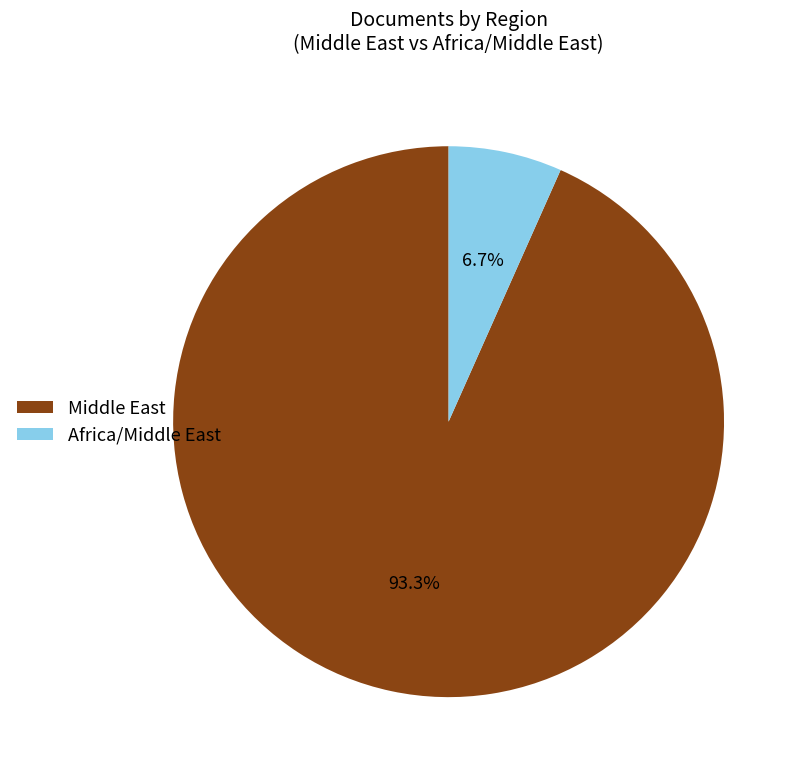

Does any single category account for the majority?

Yes